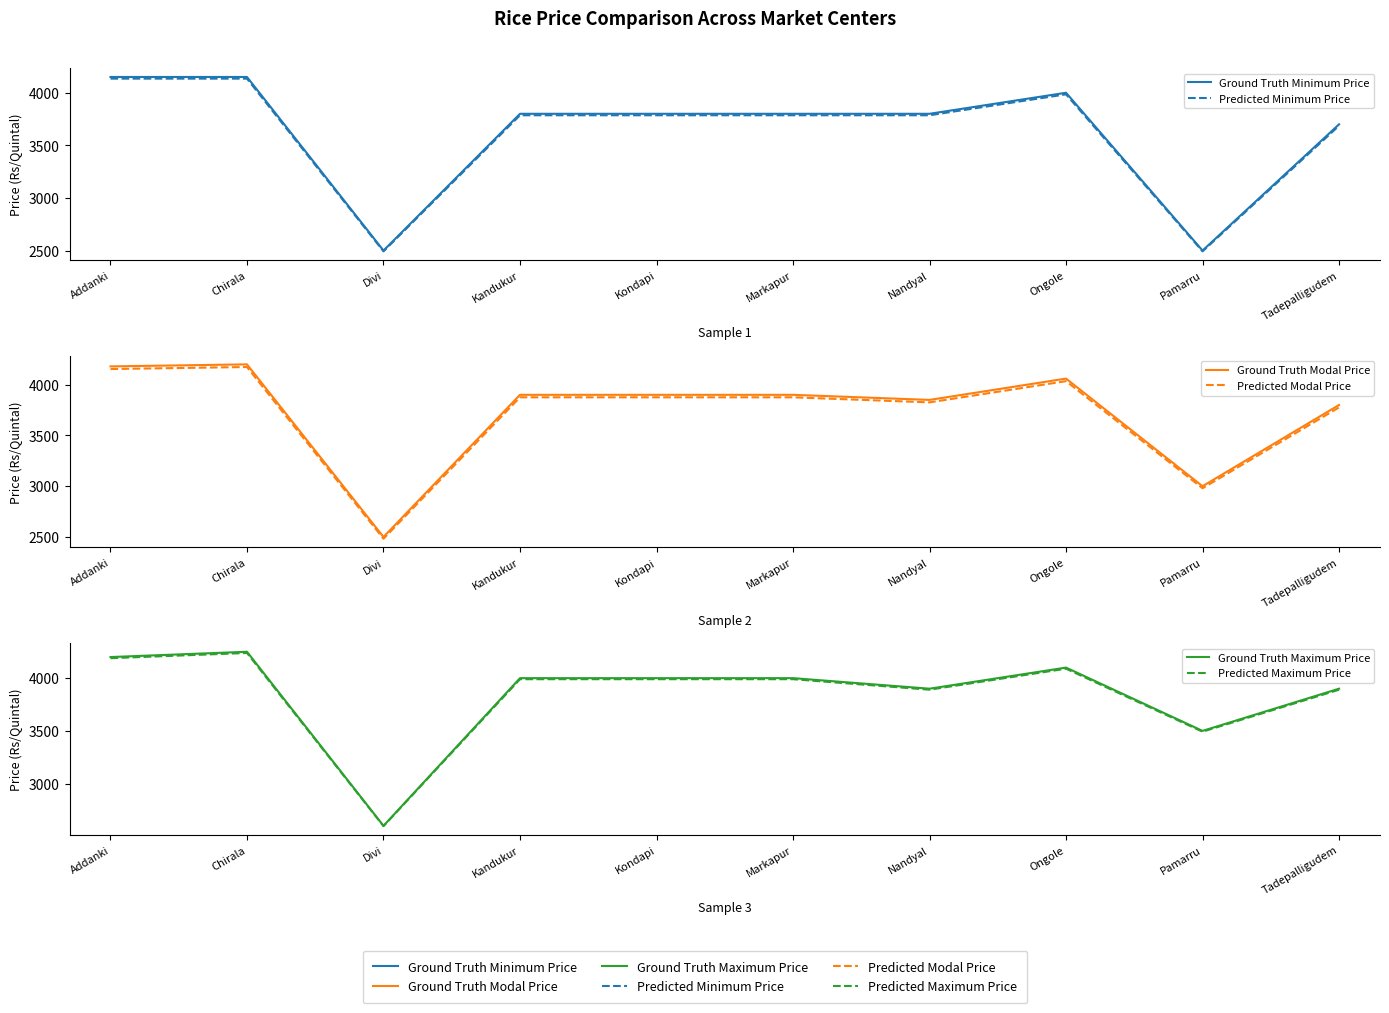

What are all the series names shown in the legend?

Ground Truth Minimum Price, Predicted Minimum Price, Ground Truth Modal Price, Predicted Modal Price, Ground Truth Maximum Price, Predicted Maximum Price